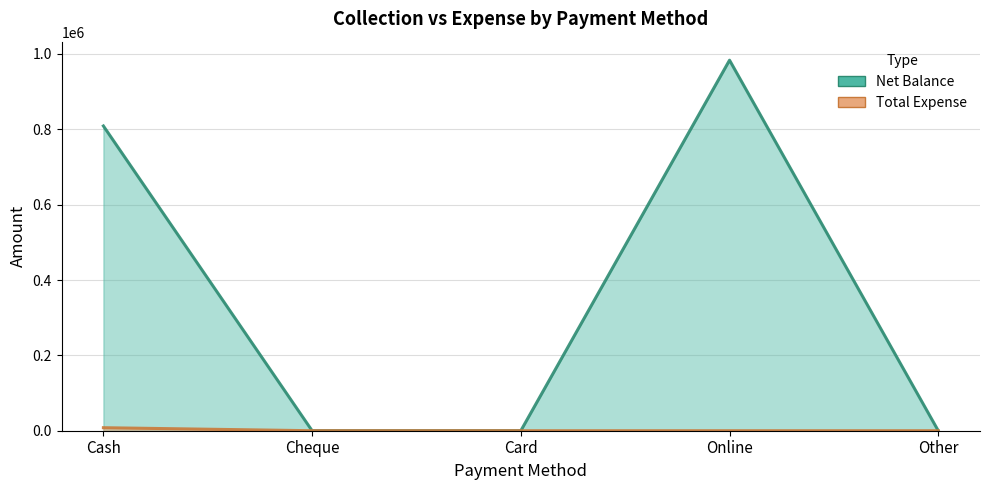

Which label corresponds to the smallest value in the chart?

Cheque